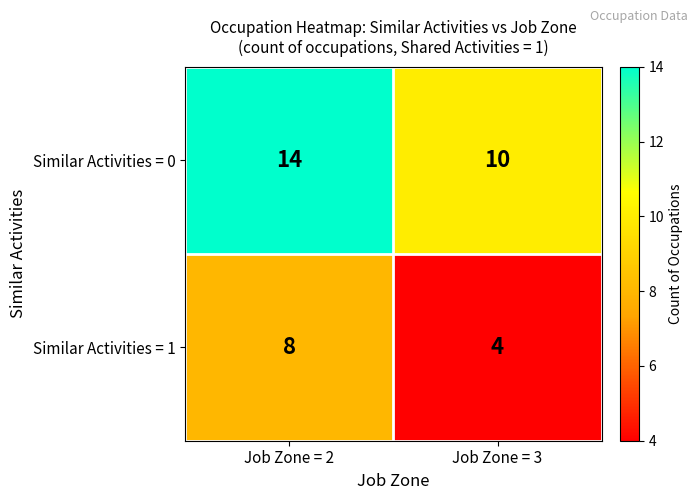

List the series in order of their peak value, highest first.

Similar Activities = 0, Similar Activities = 1